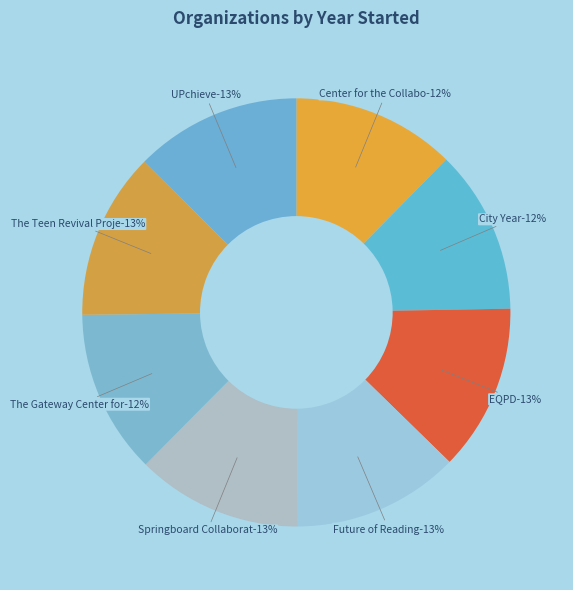

Does UPchieve represent more than half of the total?

No